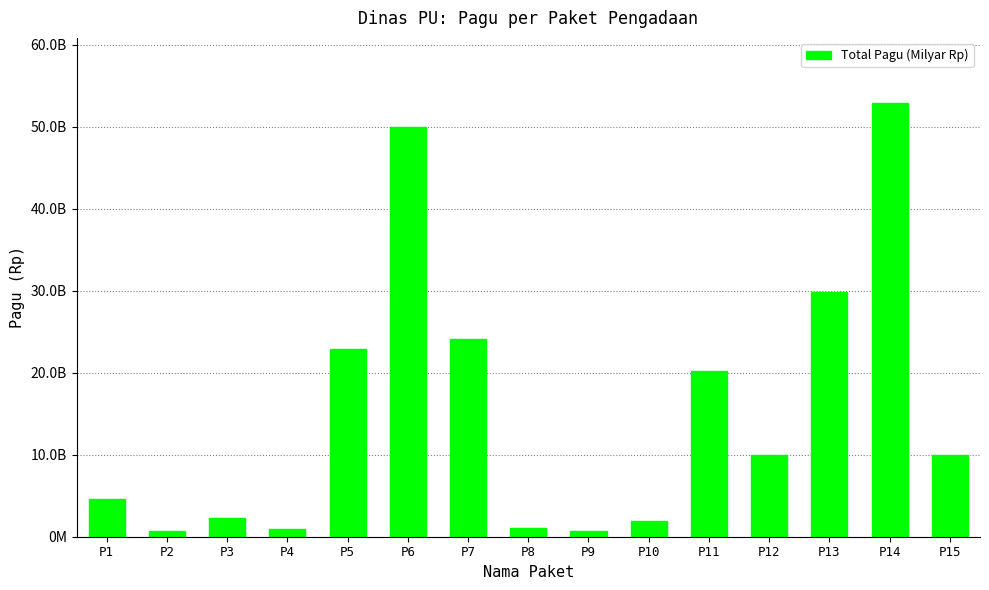

List the labels in order of value, smallest first.

P2, P9, P4, P8, P10, P3, P1, P12, P15, P11, P5, P7, P13, P6, P14